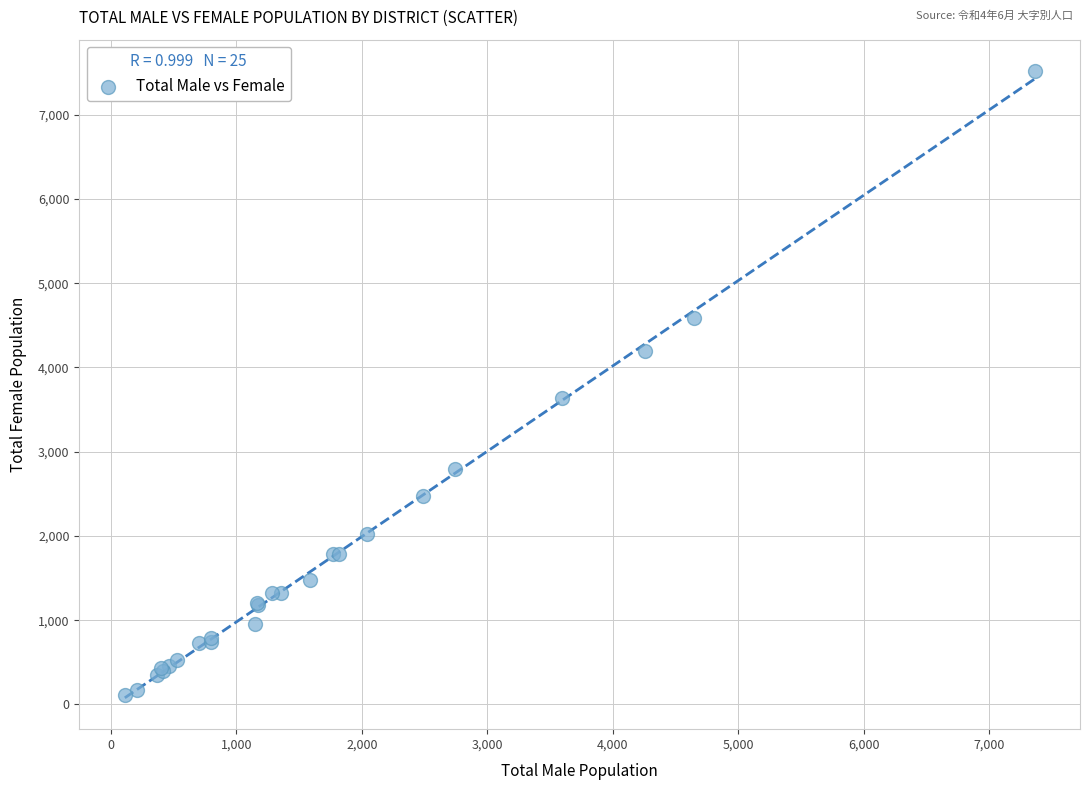

What Y value in the scatter plot is closest to 3813?

3641